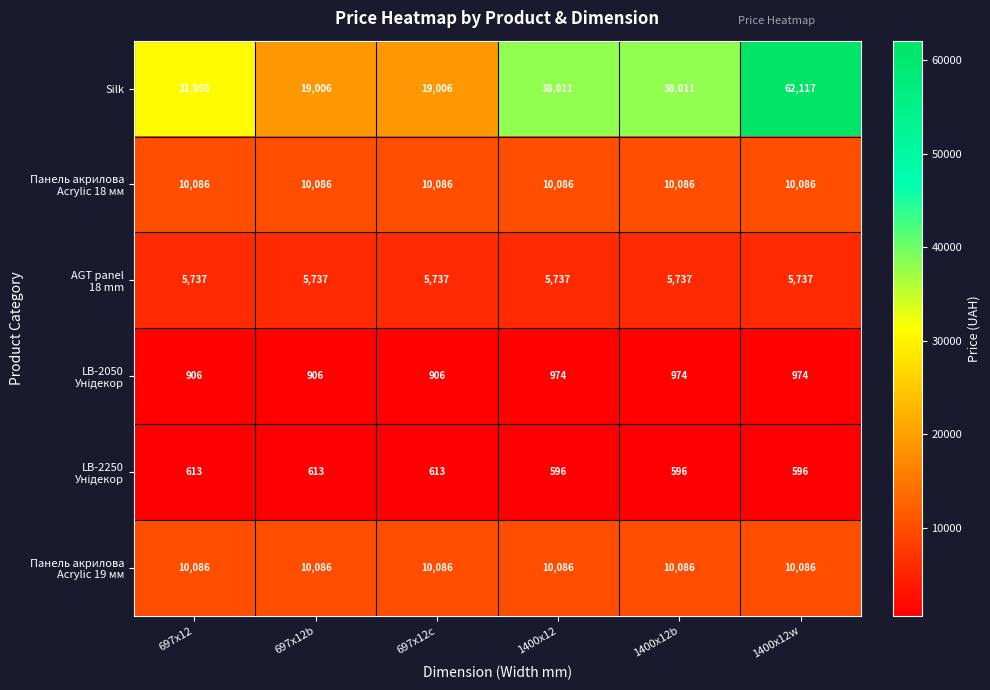

Is it true that Silk equals 26880 at 697x12c?

False